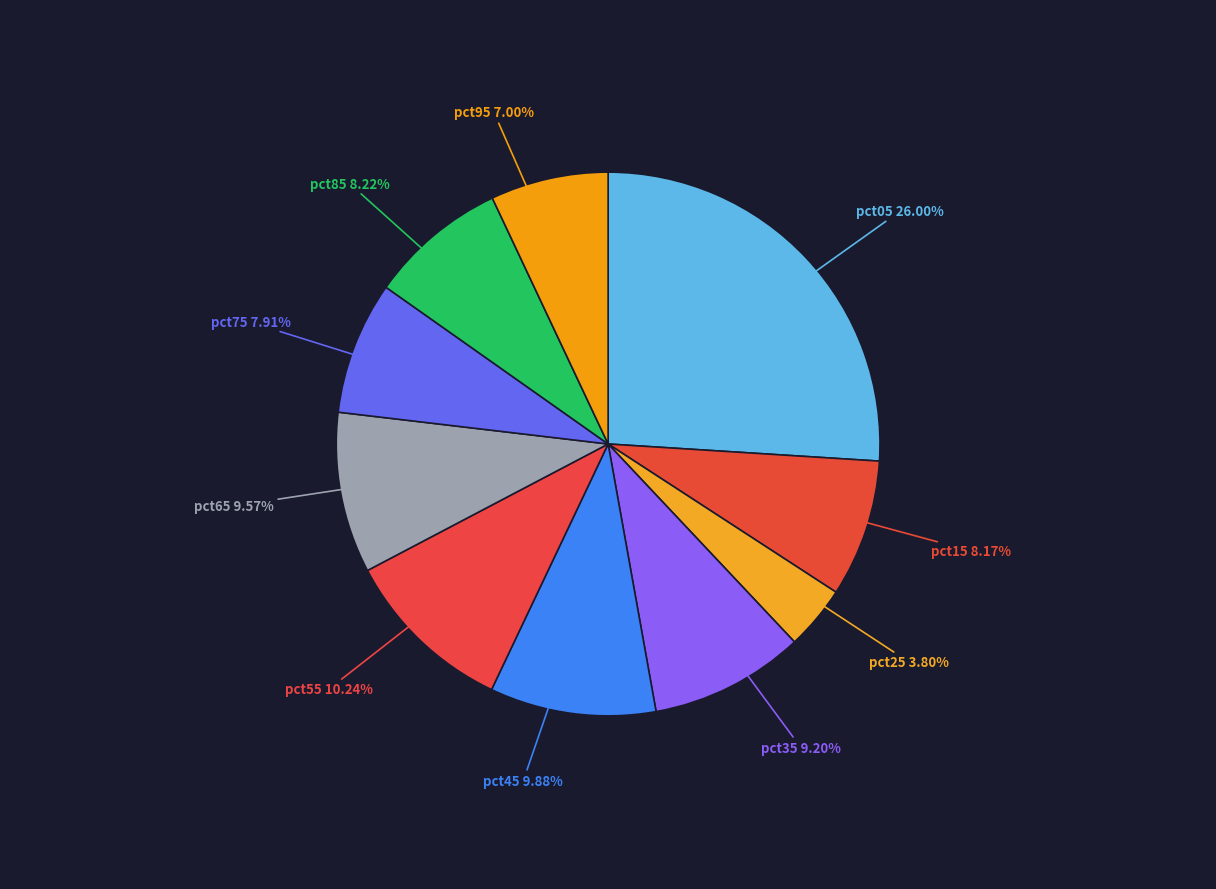

What is the largest slice in the pie chart?

pct05